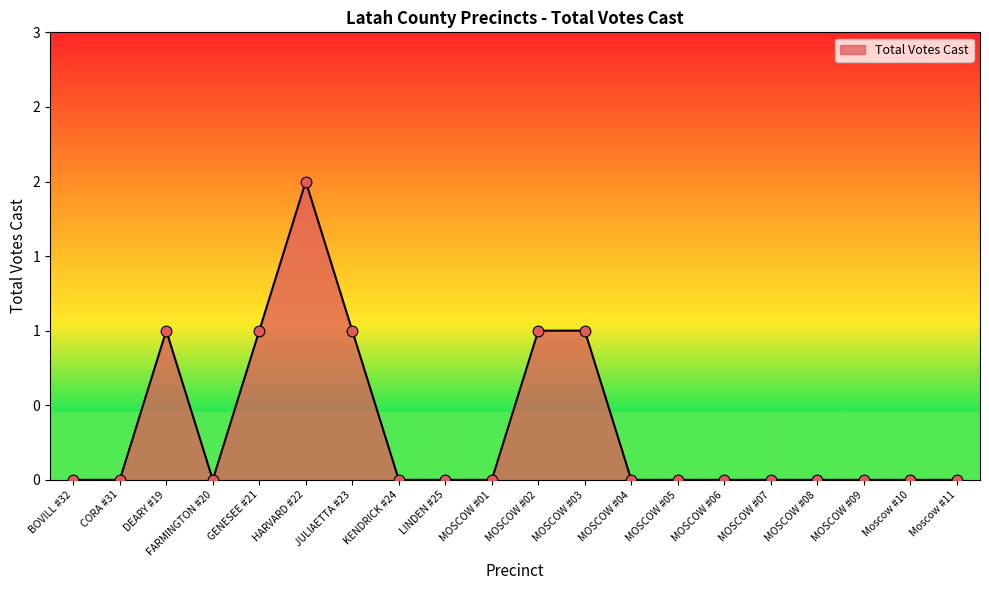

Approximately how many times larger is the value at JULIAETTA #23 compared to DEARY #19?

1.0